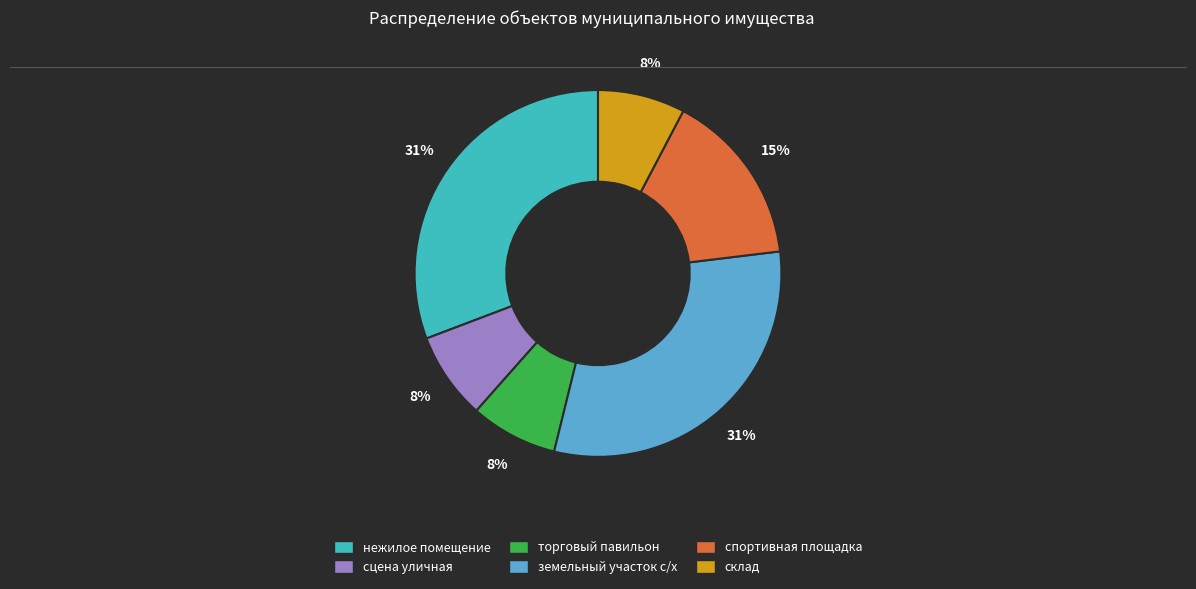

Is there a majority slice in this chart?

No